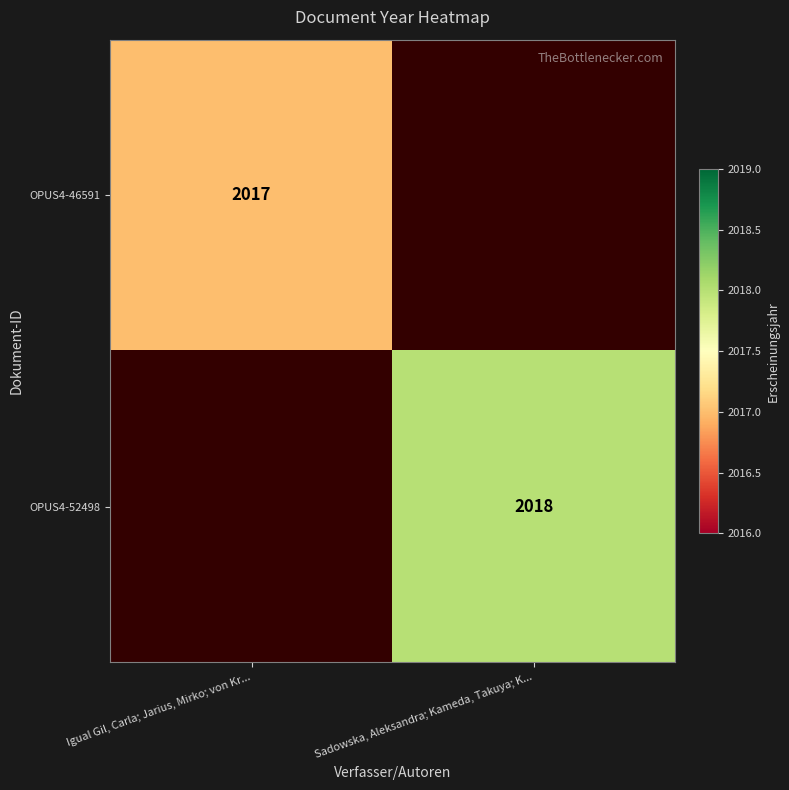

Is the value of OPUS4-46591 at Igual Gil, Carla; Jarius, Mirko; von Kr... greater than the value of OPUS4-52498 at Sadowska, Aleksandra; Kameda, Takuya; K...?

No